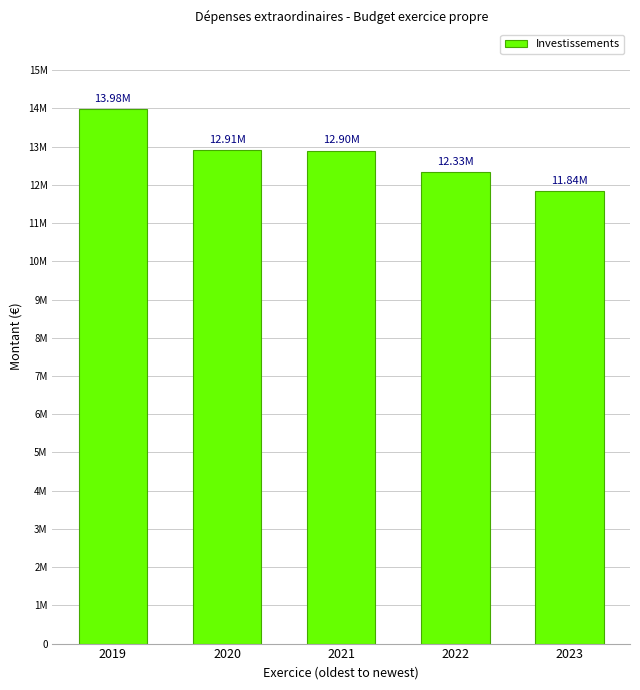

What is the value of the 2nd bar from the left?

12911088.8